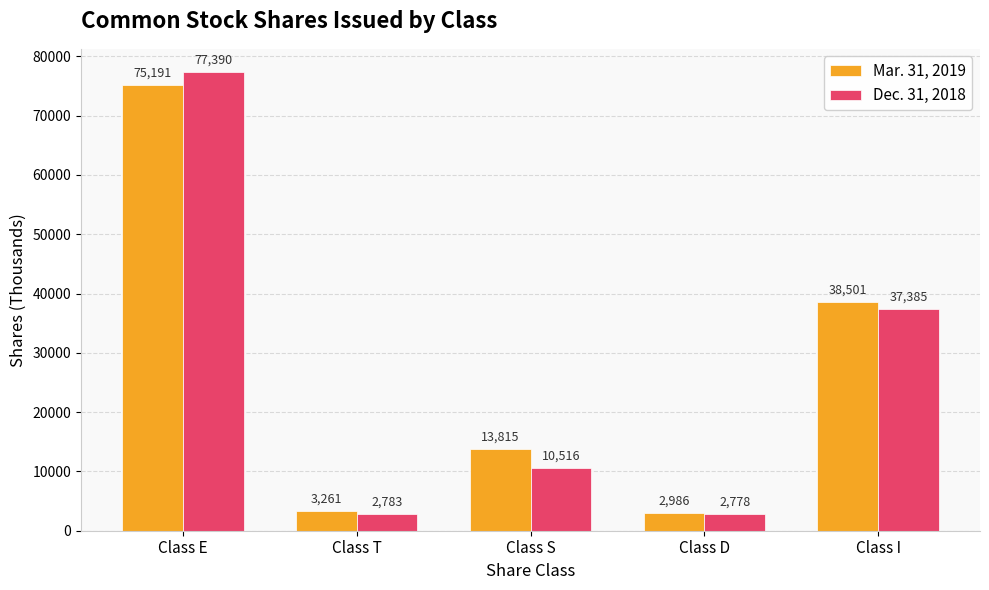

Reading left to right, transcribe all the data shown in this chart.

Mar. 31, 2019: Class E=75191	Class T=3261	Class S=13815	Class D=2986	Class I=38501
Dec. 31, 2018: Class E=77390	Class T=2783	Class S=10516	Class D=2778	Class I=37385